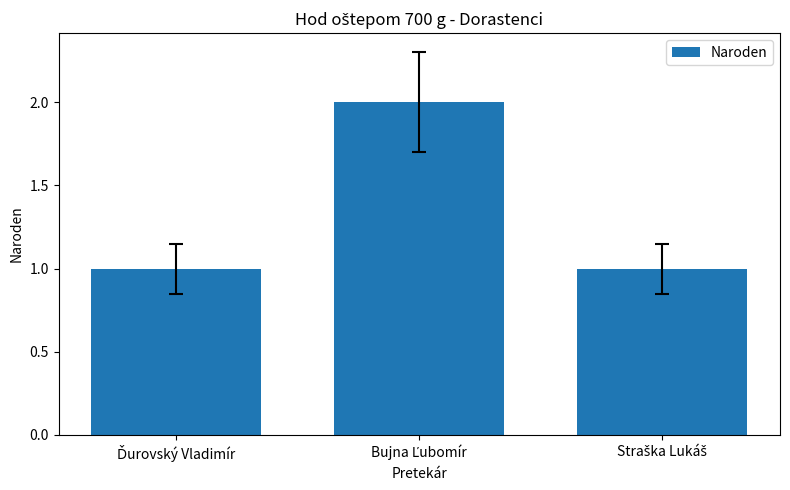

What is the average value?

1